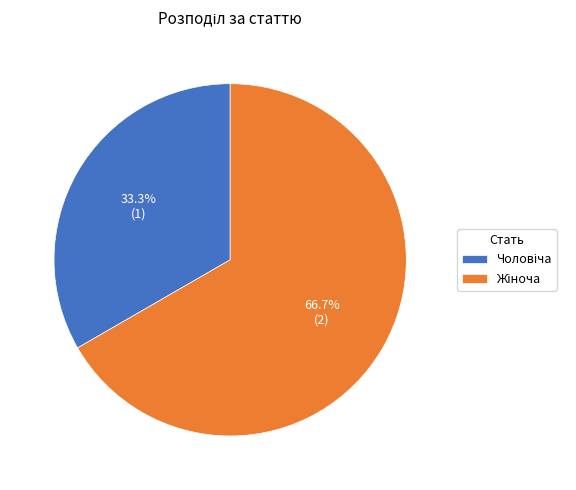

Does any single category account for the majority?

Yes